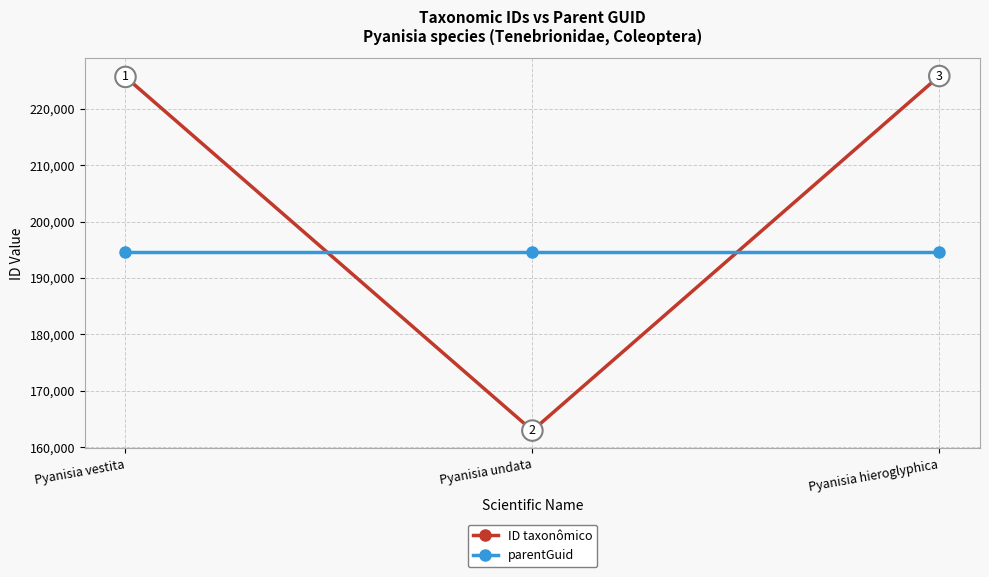

What are all the series names shown in the legend?

ID taxonômico, parentGuid